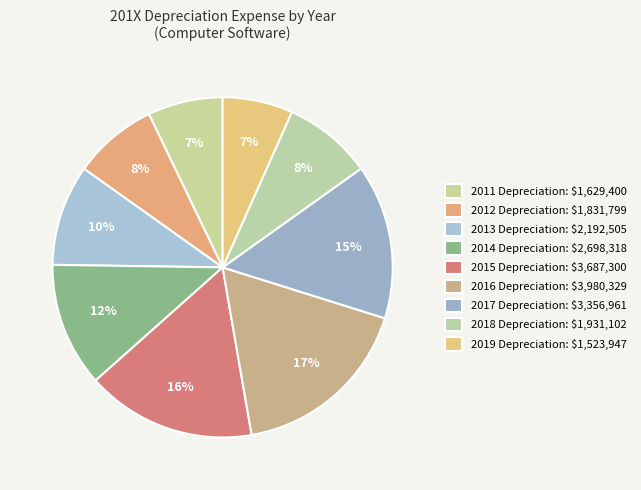

To the nearest percent, what is the average slice percentage?

11%